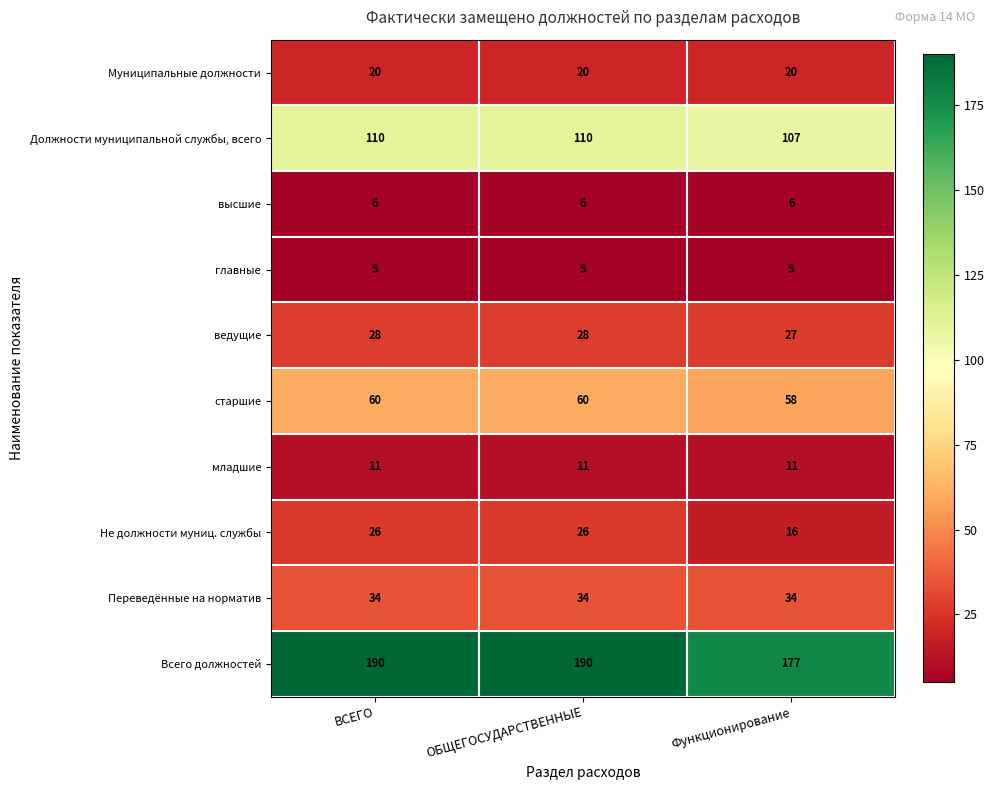

Count the number of data series in this chart.

10